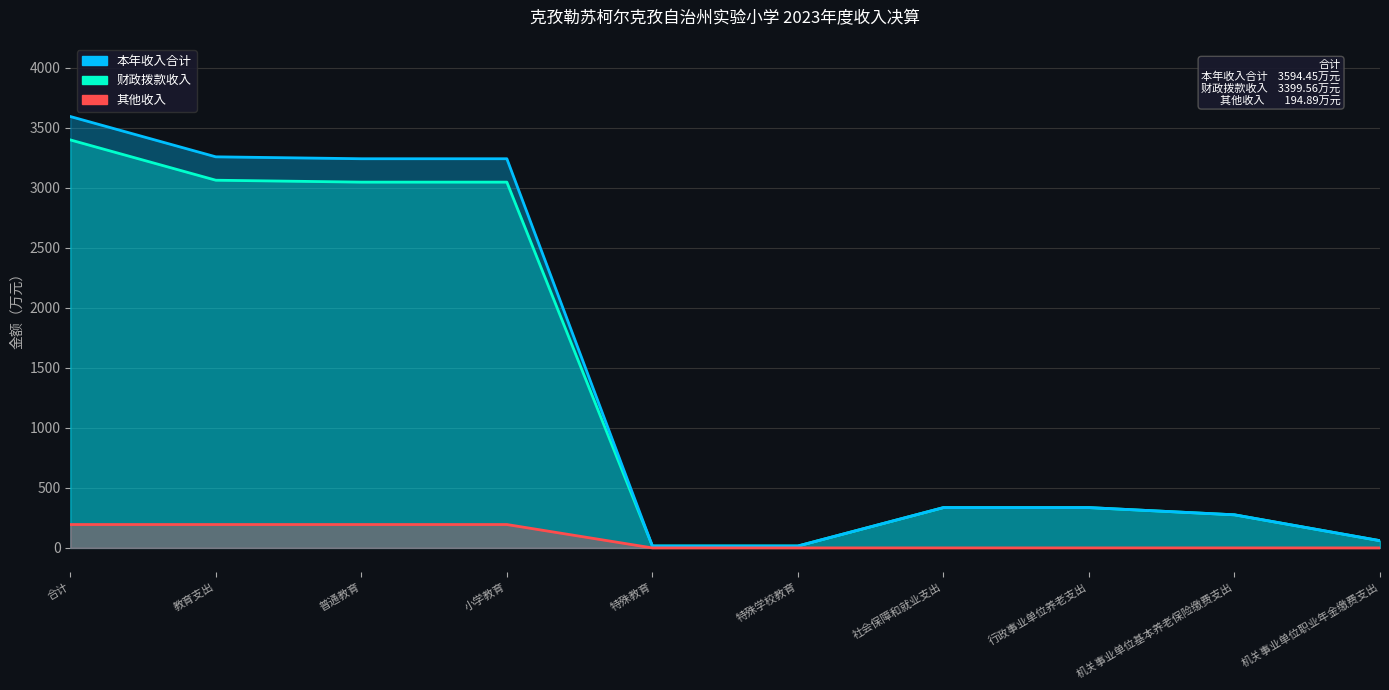

True or false: 其他收入 and 本年收入合计 intersect in this chart.

False